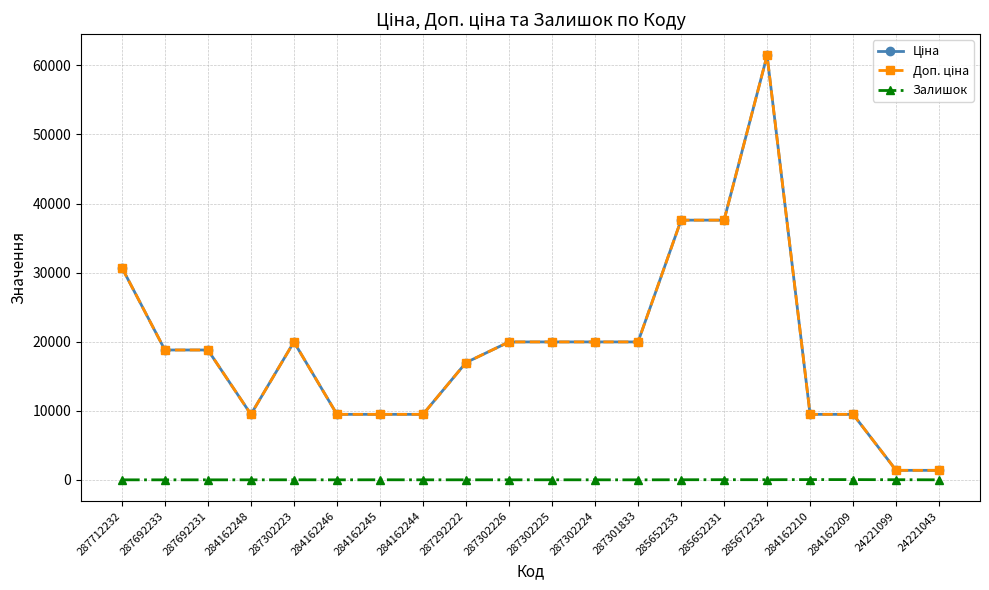

At which category is the sum across all series the highest?

285672232